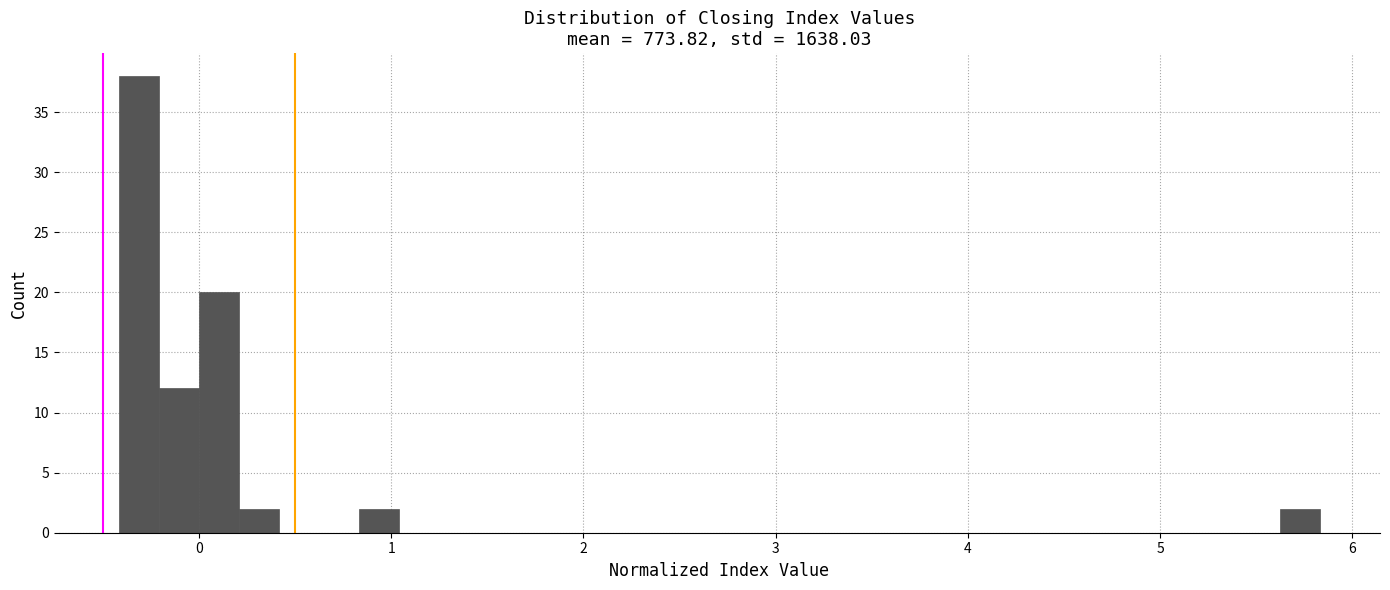

Read against the x-axis, roughly where is the centre of the tallest bar?

-0.3